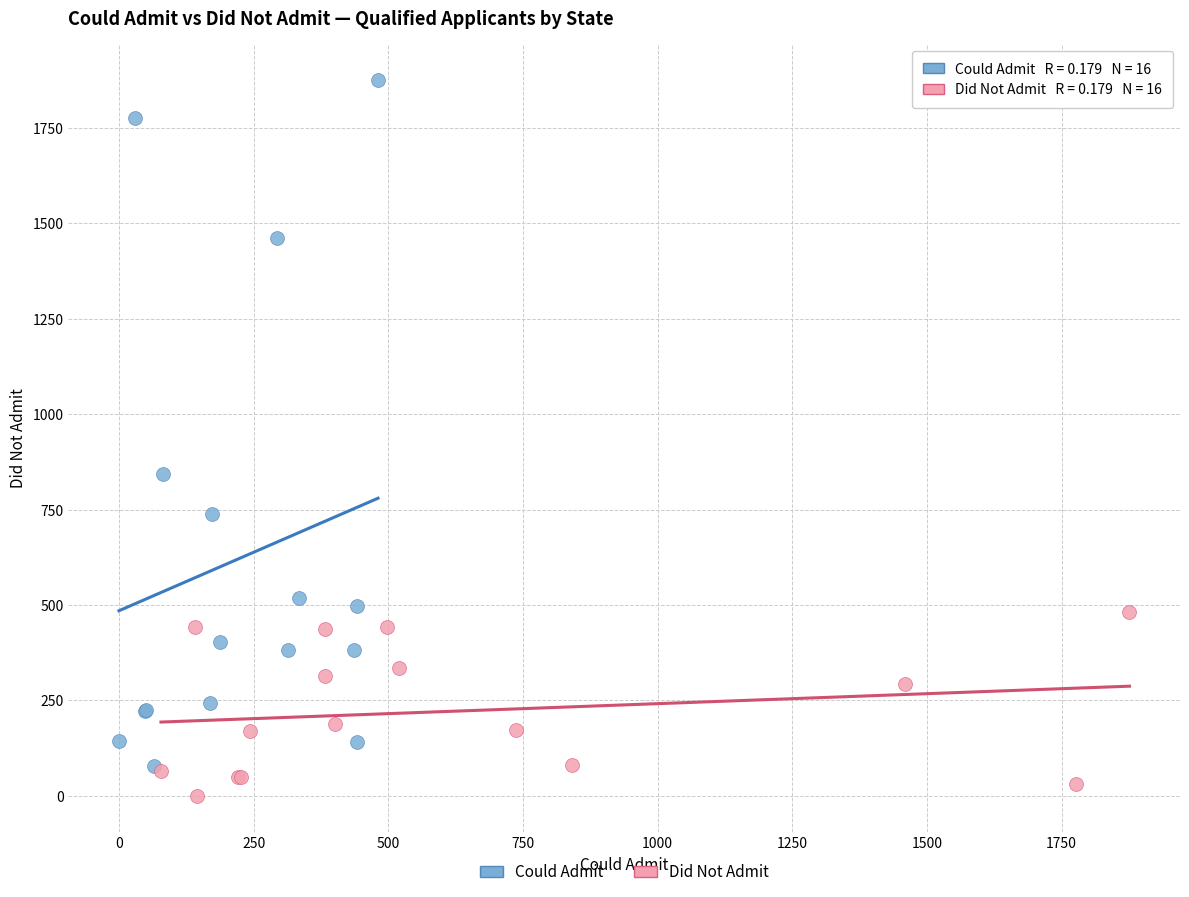

Which series has the largest Y range (max minus min)?

Could Admit